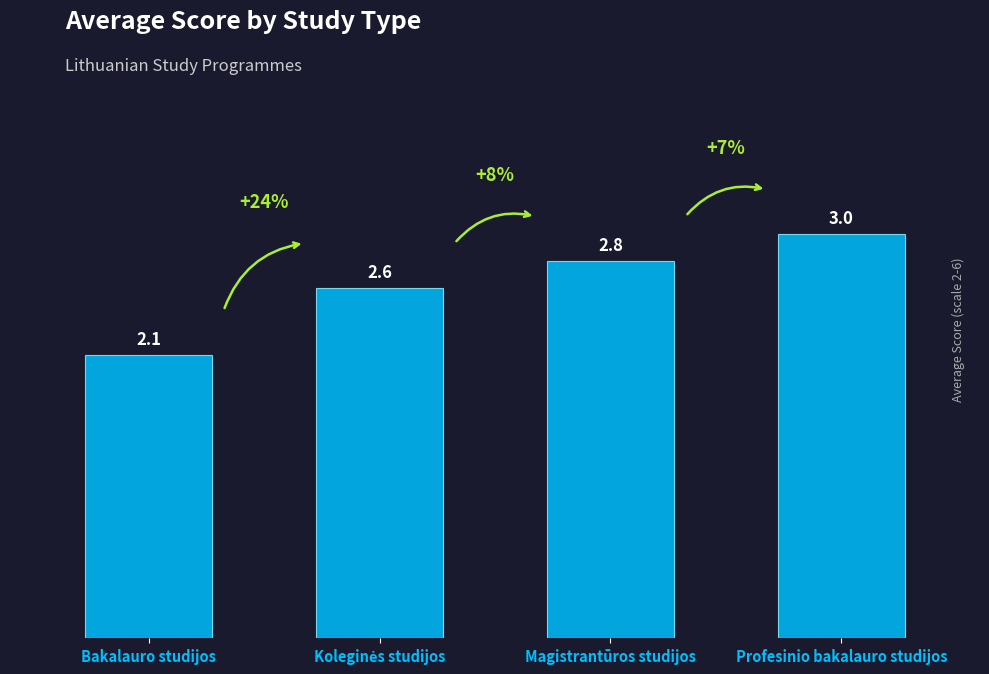

What is the difference between the maximum and minimum values?

0.9